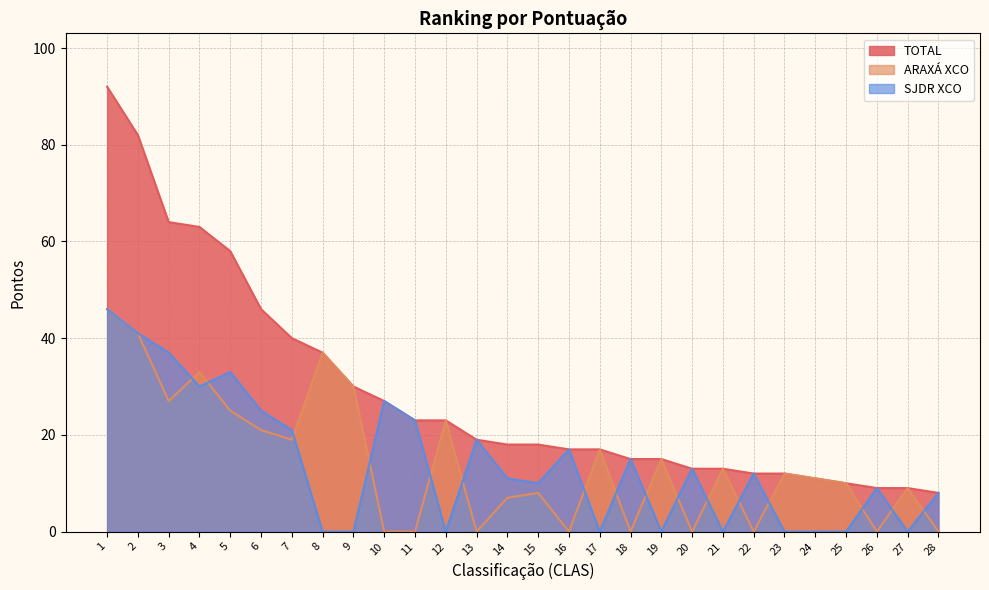

Rank the series at 8 from lowest to highest value.

SJDR XCO, TOTAL, ARAXÁ XCO